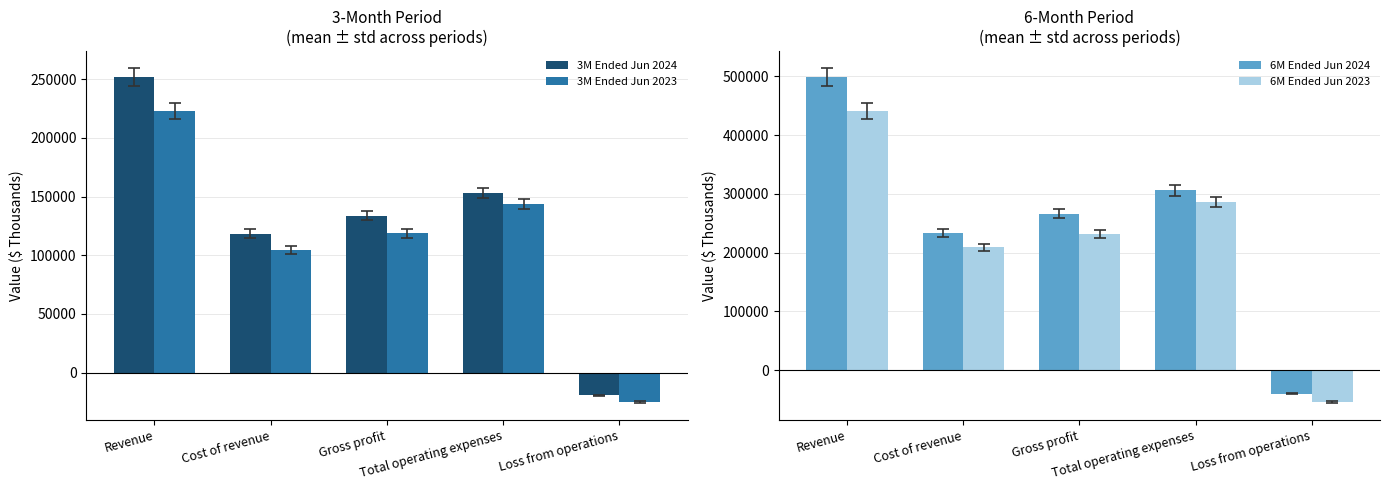

What is the approximate value of 6M Ended Jun 2023 at Loss from operations?

-54240